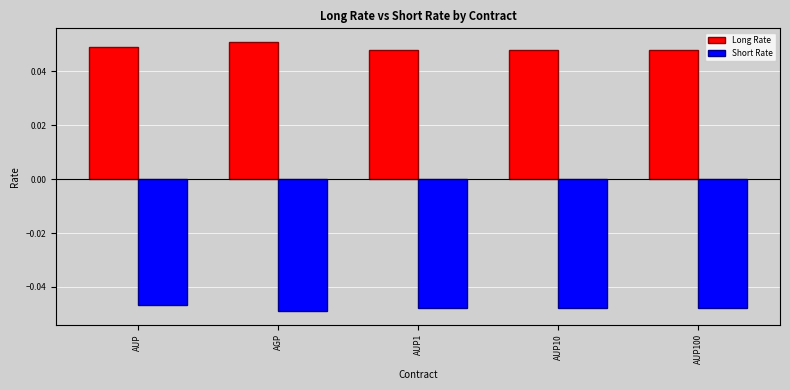

Which series has the largest total across all categories?

Long Rate